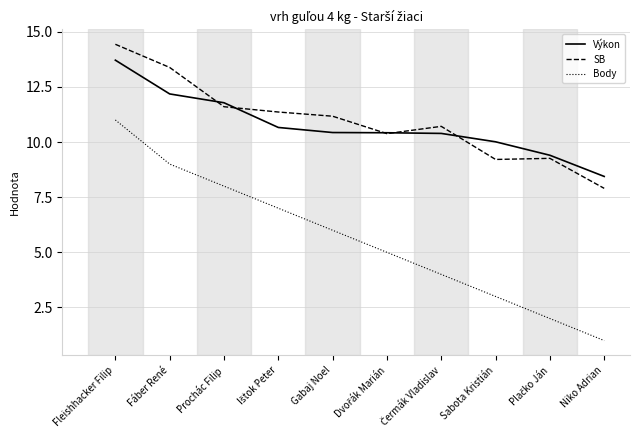

True or false: Body and Výkon cross at least once.

False